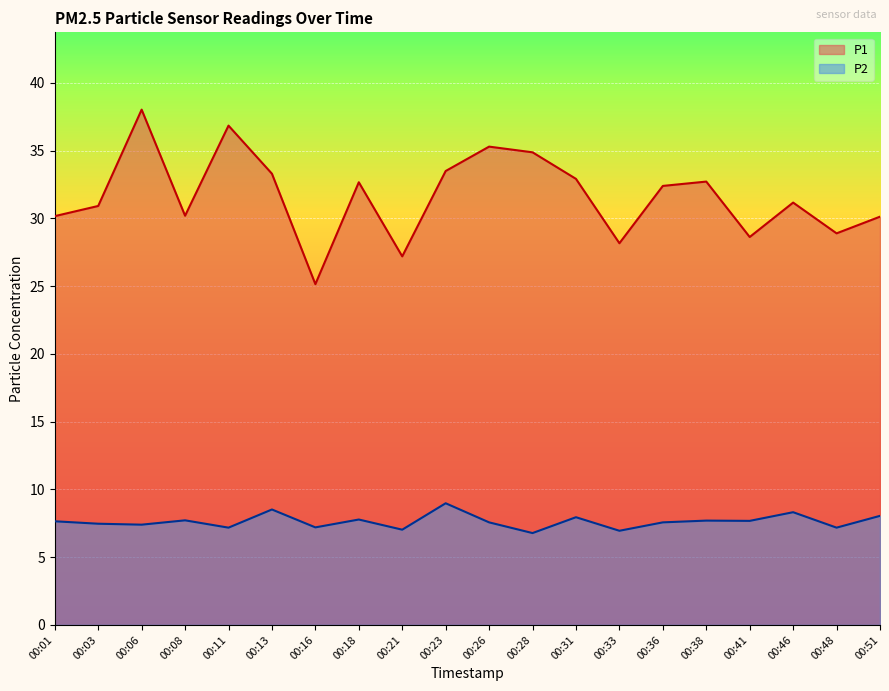

At which category is the sum across all series the highest?

00:06